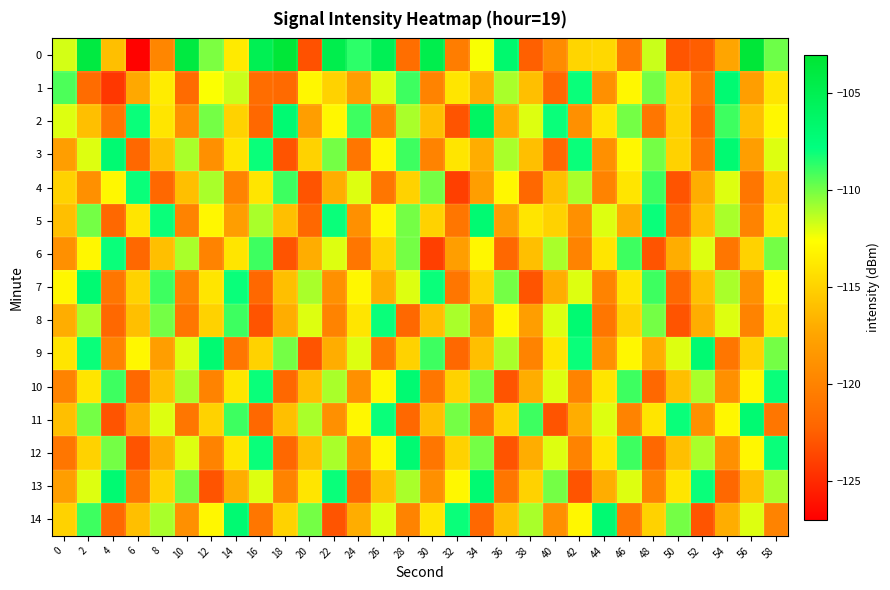

What is the difference between the highest and lowest values at 10?

17.8